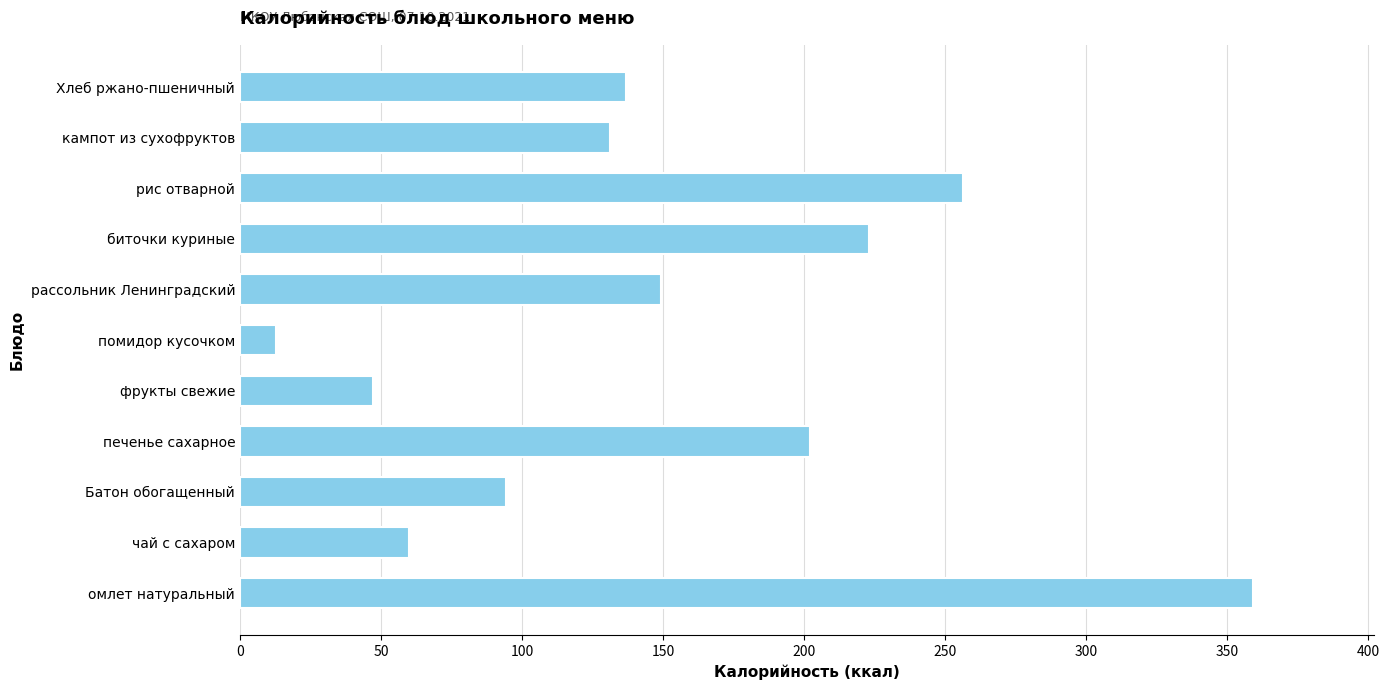

Which category has the lowest value across all series?

помидор кусочком